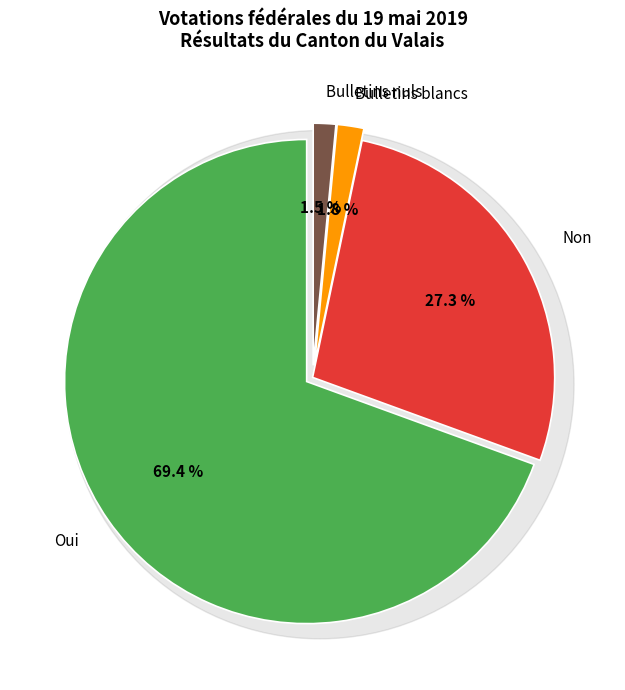

To the nearest percent, what is the difference between the largest and smallest slice percentages?

68%